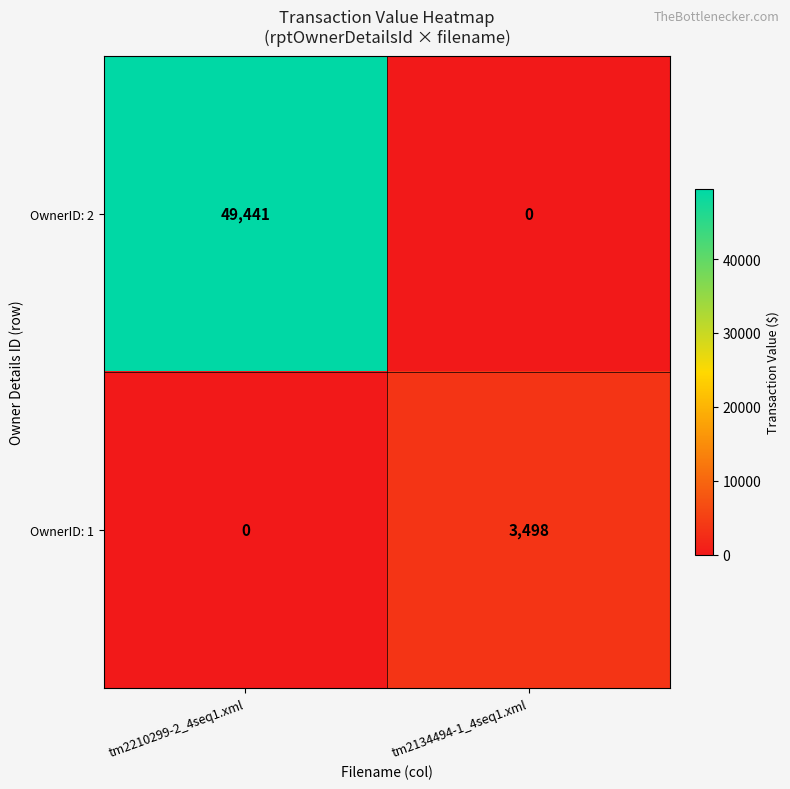

What is the maximum value for OwnerID: 1?

3498